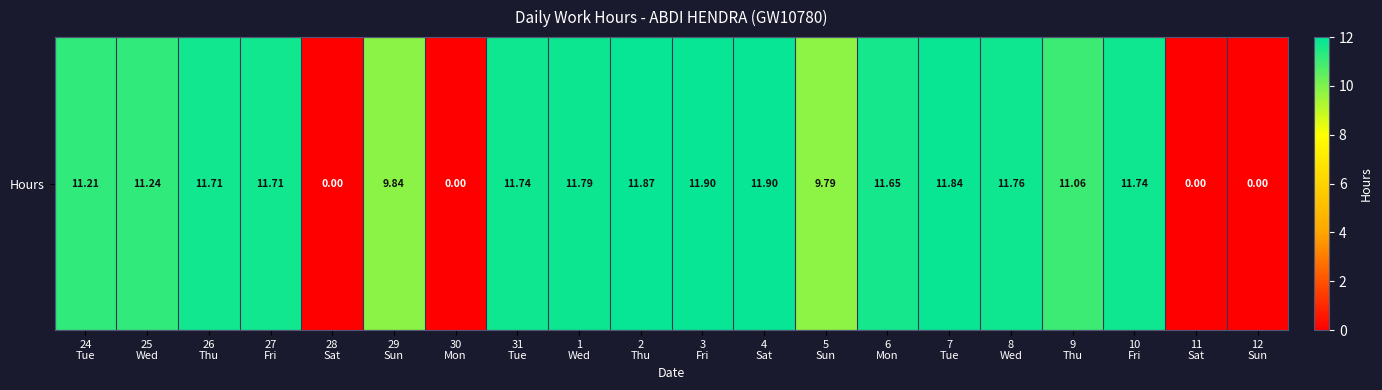

Which category has the lowest value across all series?

28
Sat